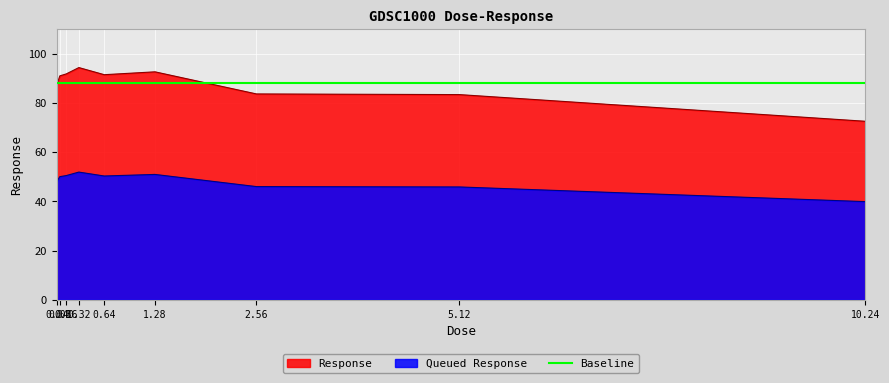

At which category does the data reach its first local peak?

0.32